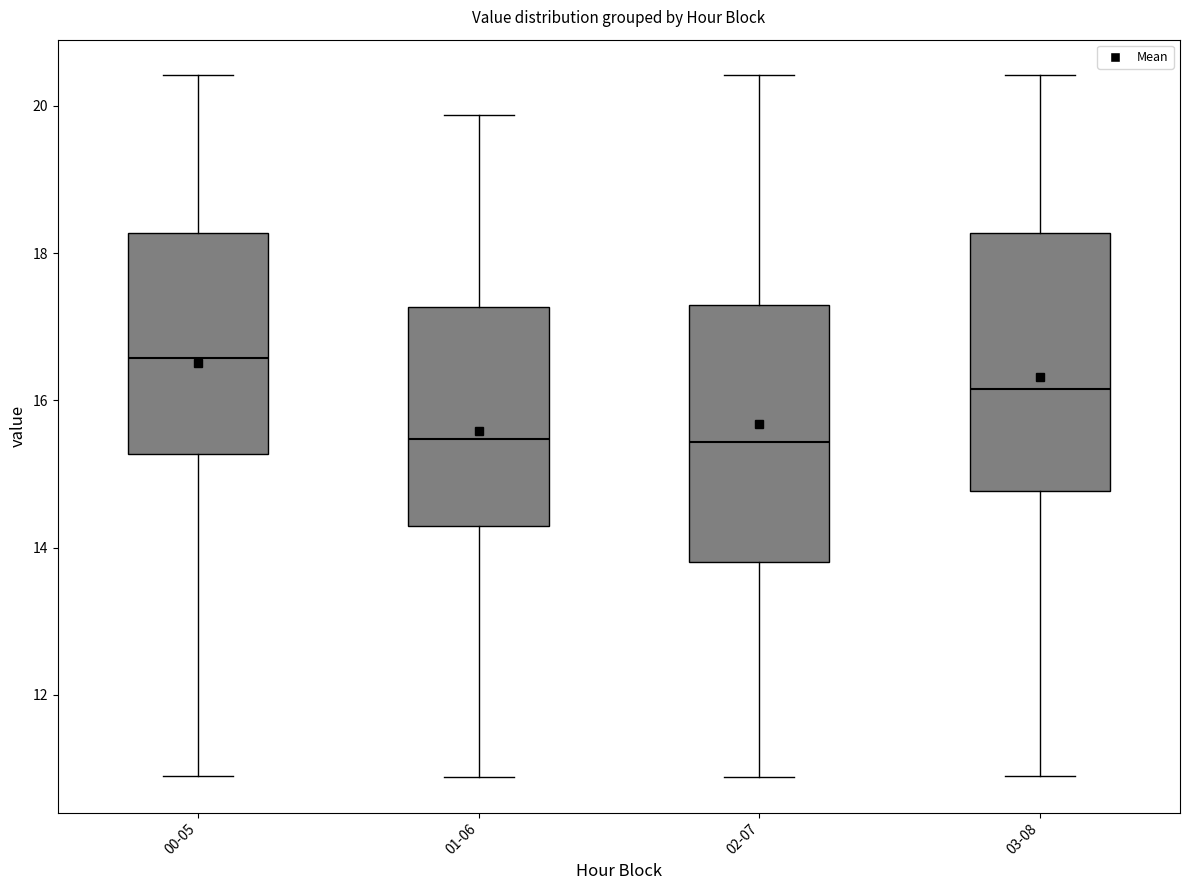

Reading left to right, read every box against the y-axis: the position of its median line, the range the box covers, and the ends of its whiskers. The values are not printed on the chart, so give them approximately, as read against the axis.

00-05: median 16.6, box 15.2 to 18.2, whiskers 11.0 to 20.4
01-06: median 15.4, box 14.4 to 17.2, whiskers 10.8 to 19.8
02-07: median 15.4, box 13.8 to 17.4, whiskers 10.8 to 20.4
03-08: median 16.2, box 14.8 to 18.2, whiskers 11.0 to 20.4